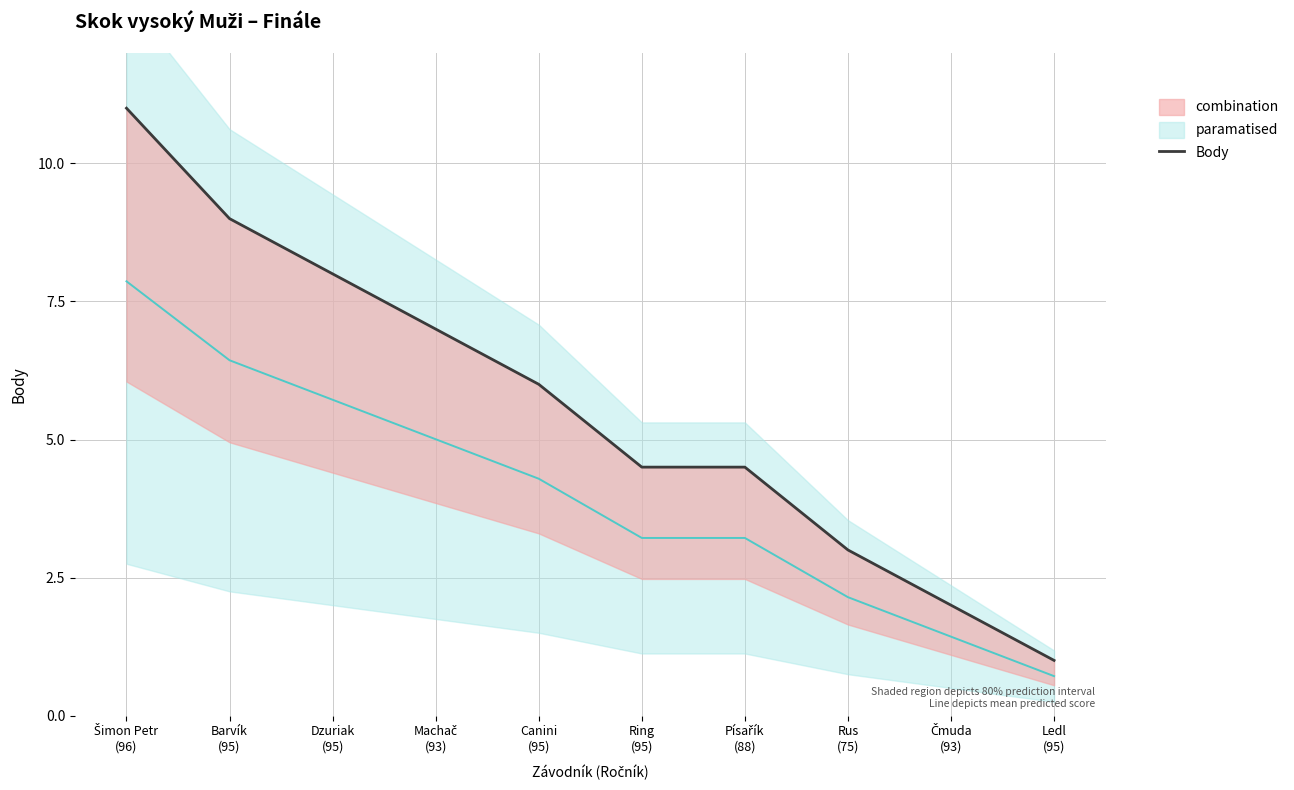

True or false: paramatised mean and Body cross at least once.

False